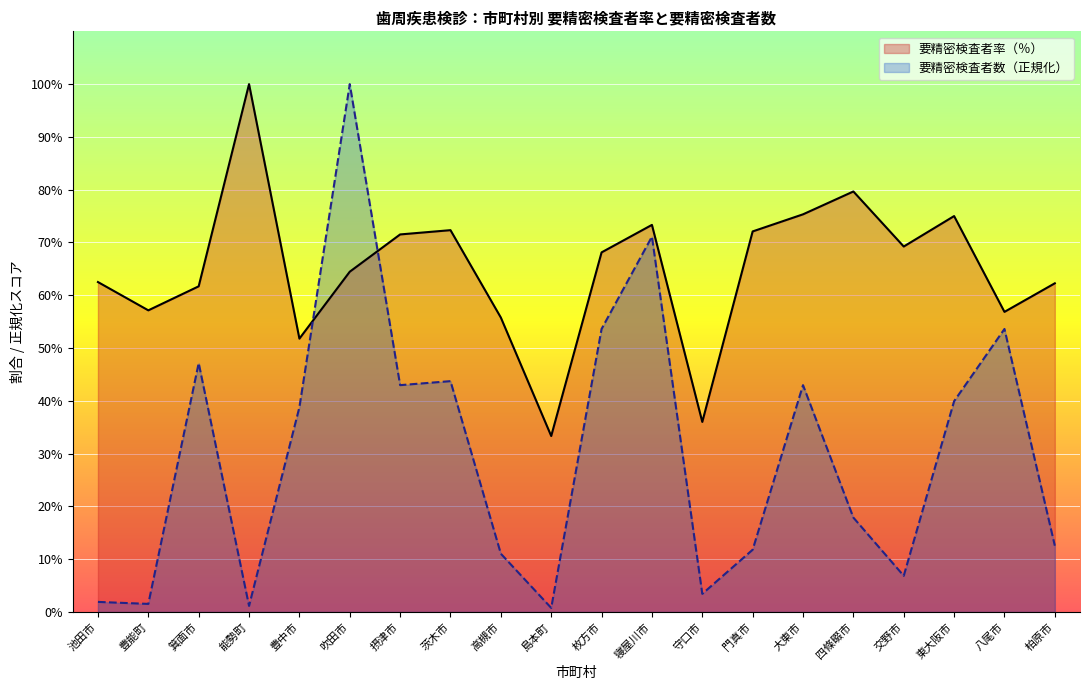

What is the difference between the highest and lowest values at 豊中市?

13.0